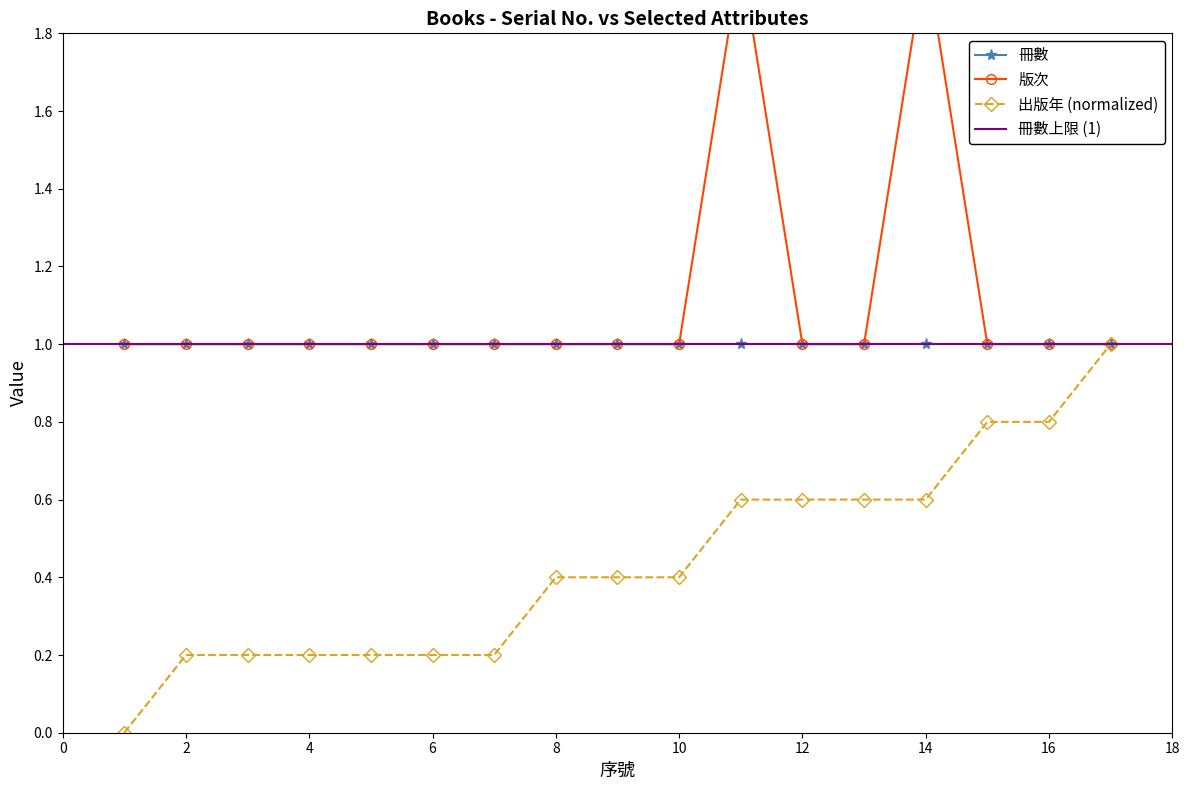

How many 版次 values are between 1 and 2?

17